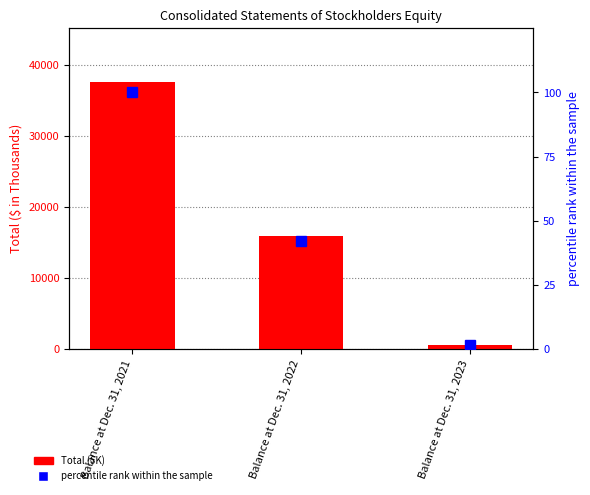

What is the maximum value for percentile rank within the sample?

100.0